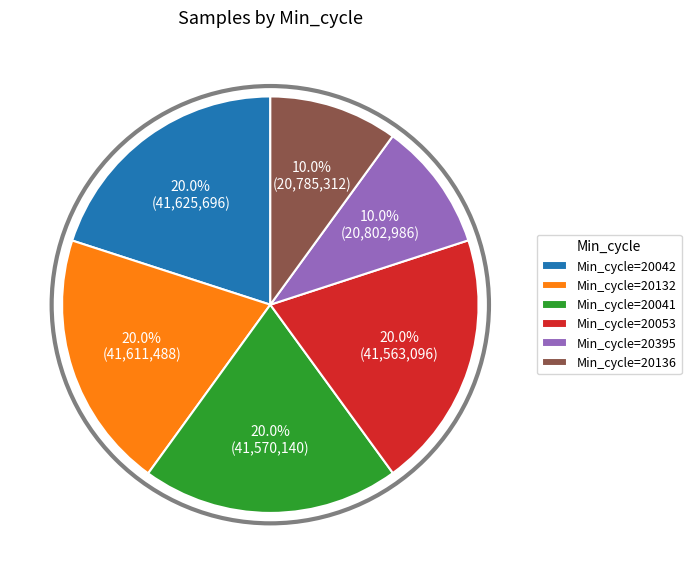

Does any single category account for the majority?

No